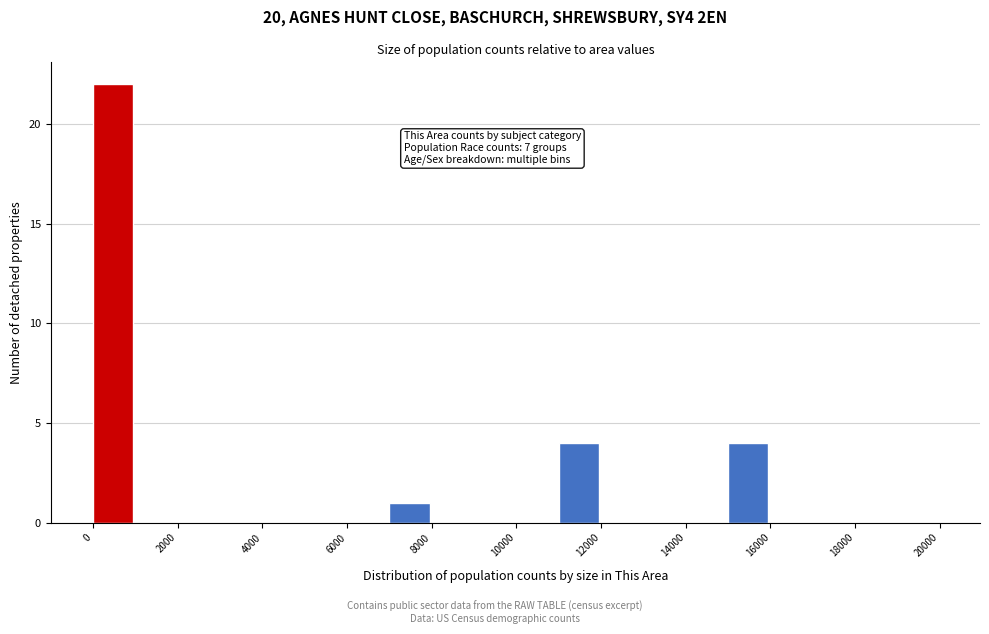

Over which range of the x-axis is the bar tallest?

0 to 1000